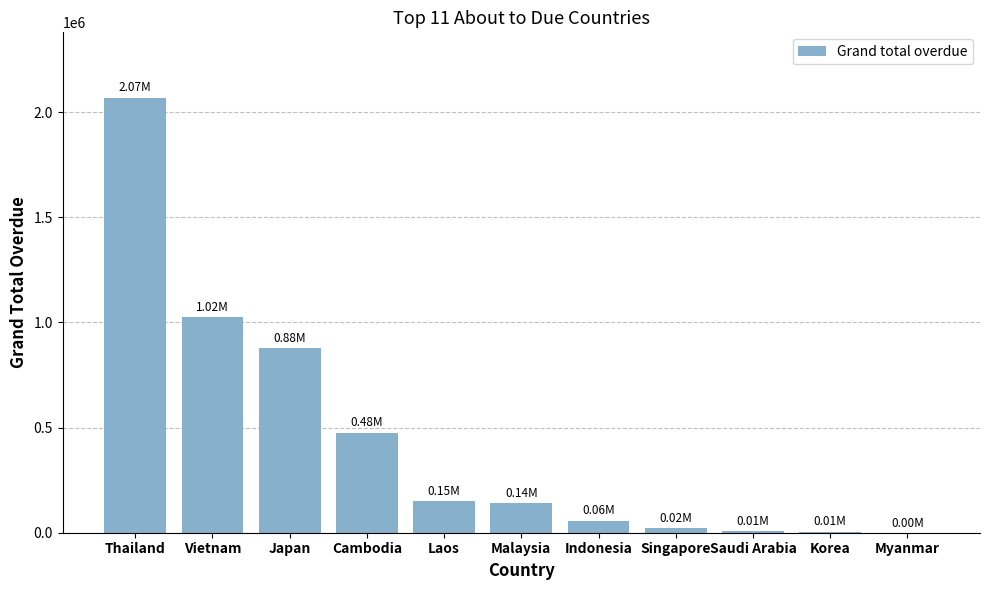

Are the bars horizontal?

No